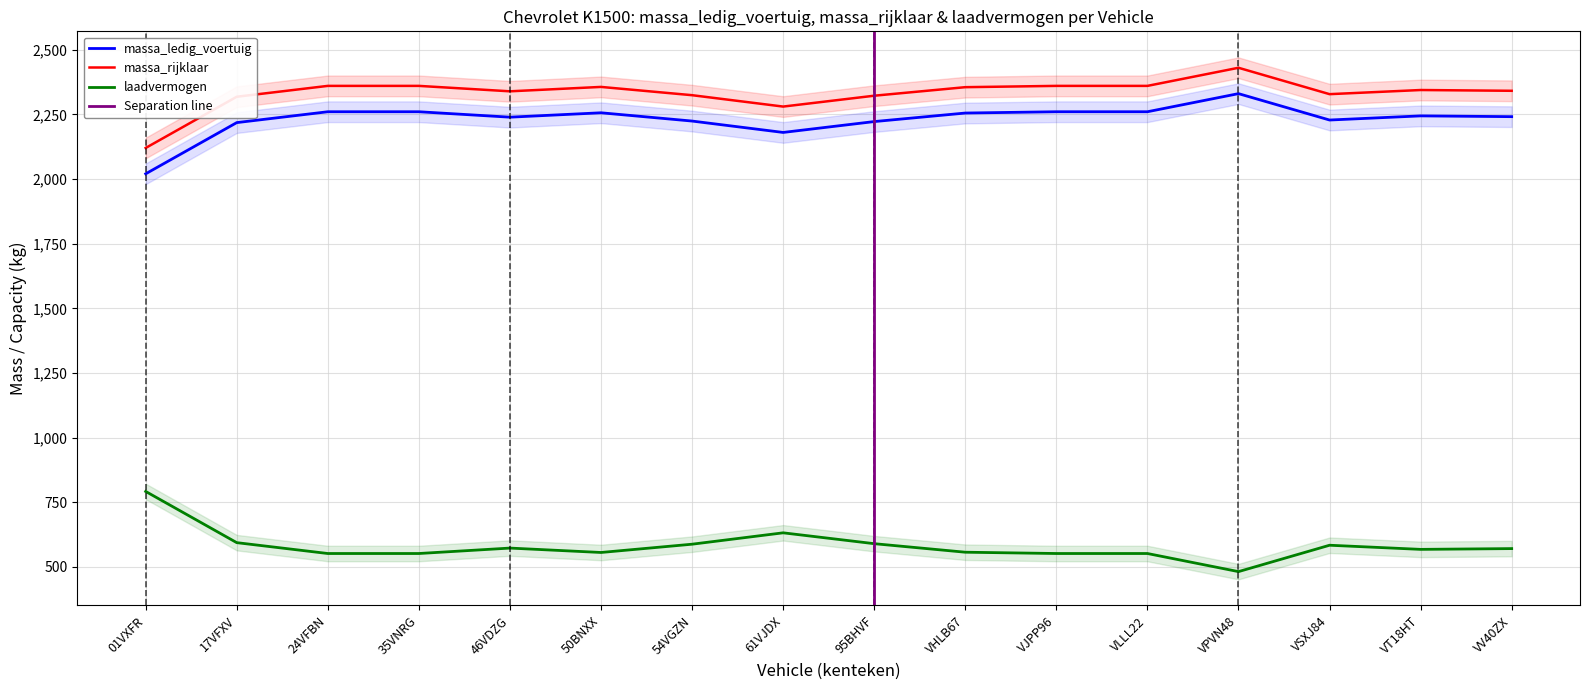

The value of massa_ledig_voertuig at VV40ZX is 3078. True or false?

False